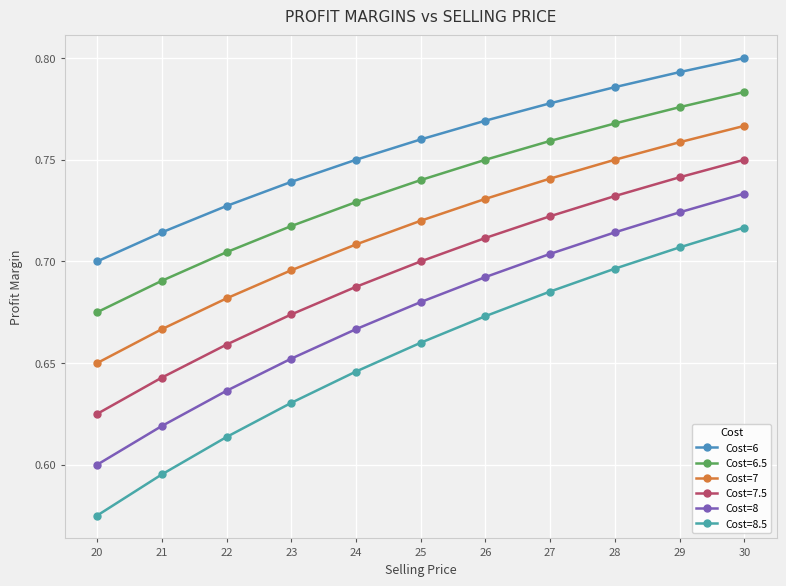

The value of Cost=6 at 30 is 0.4. True or false?

False